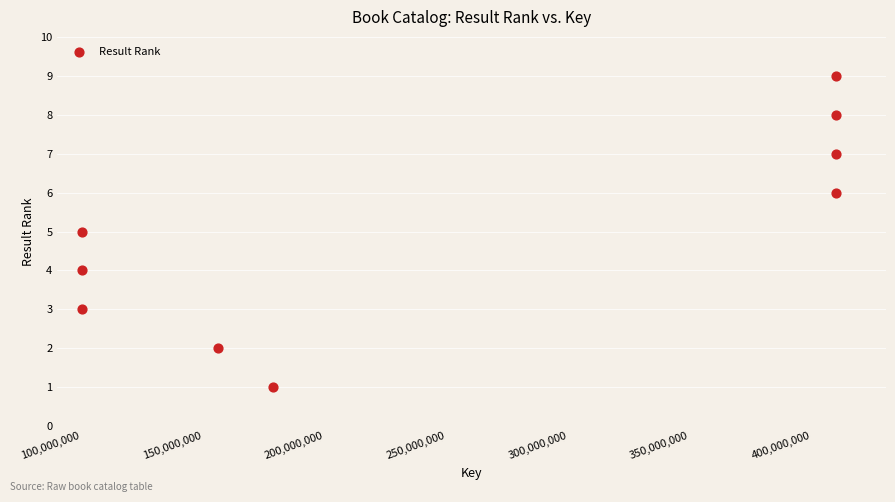

What is the range of X values (max minus min)?

309620022